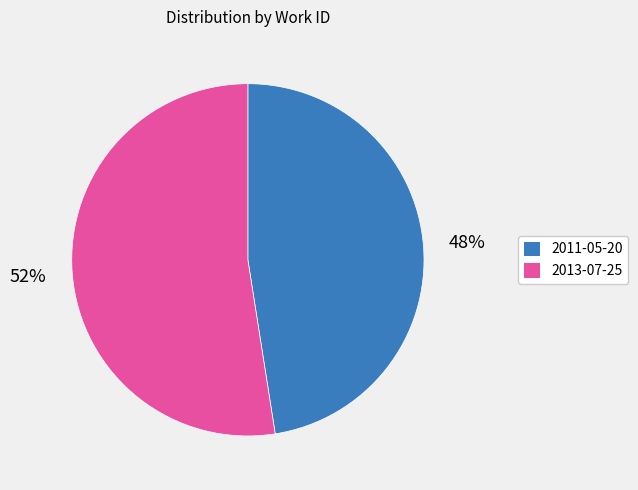

How many segments does this pie chart have?

2